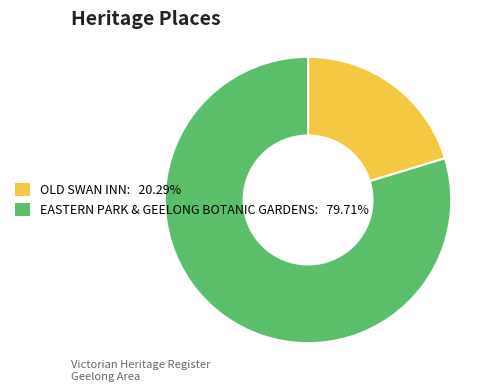

Count the number of slices in the pie.

2